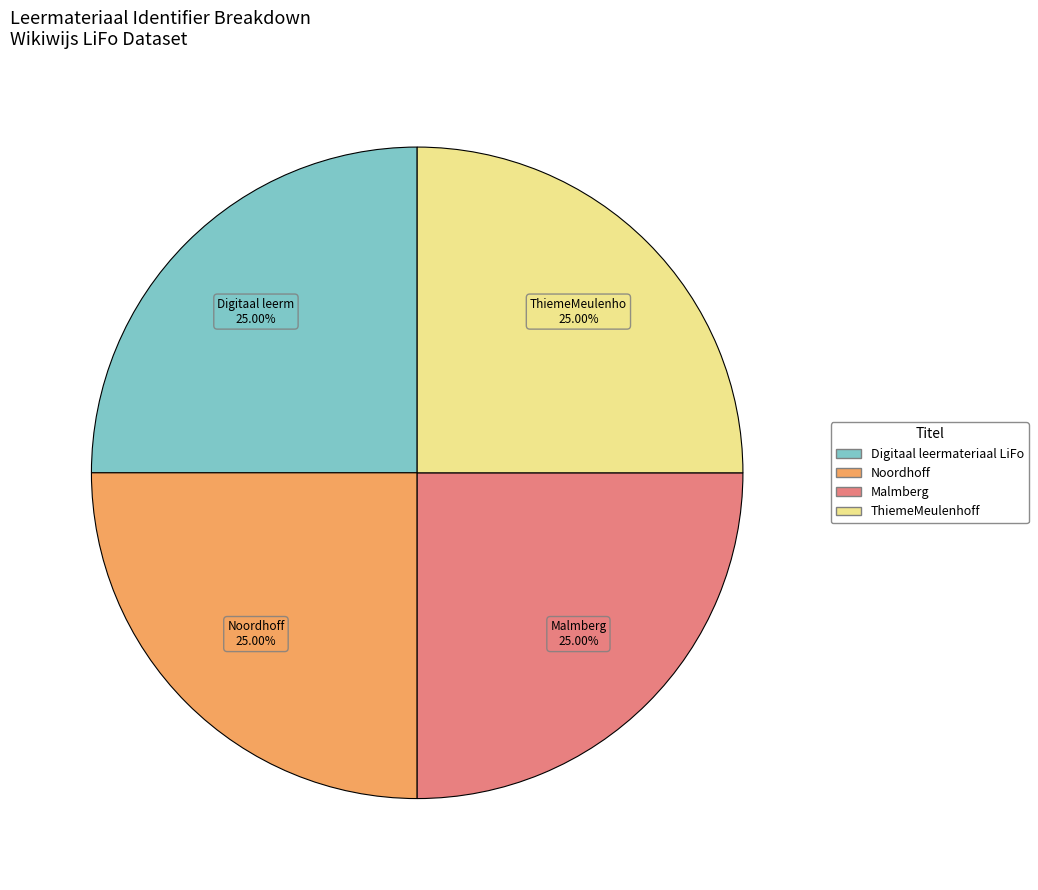

Does Malmberg represent more than half of the total?

No